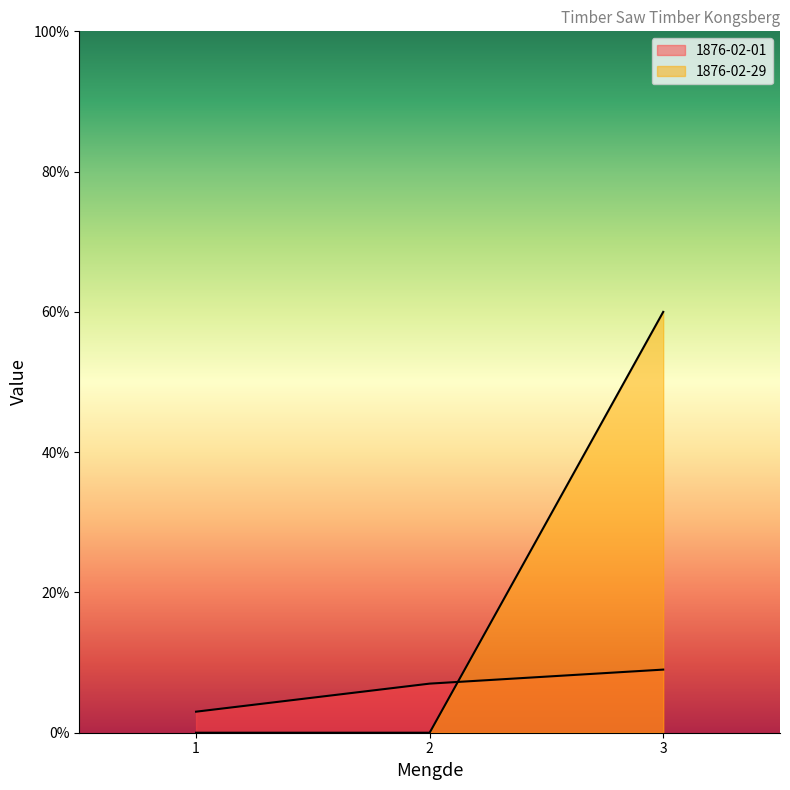

Does the chart display data point markers on the line(s)?

No